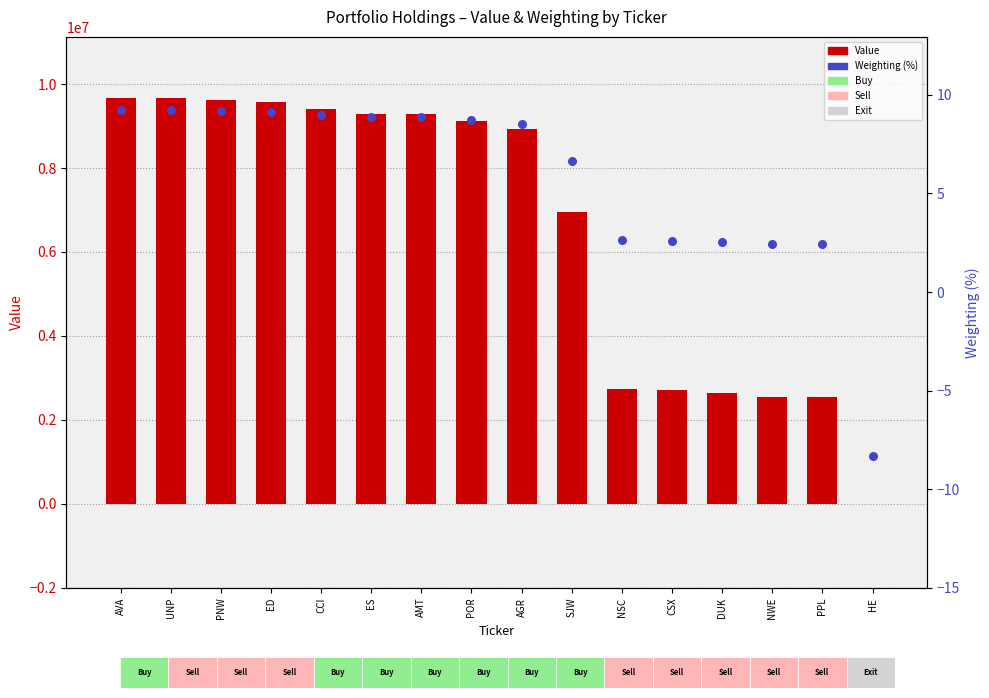

Which series reaches the minimum Y coordinate?

Weighting (%)